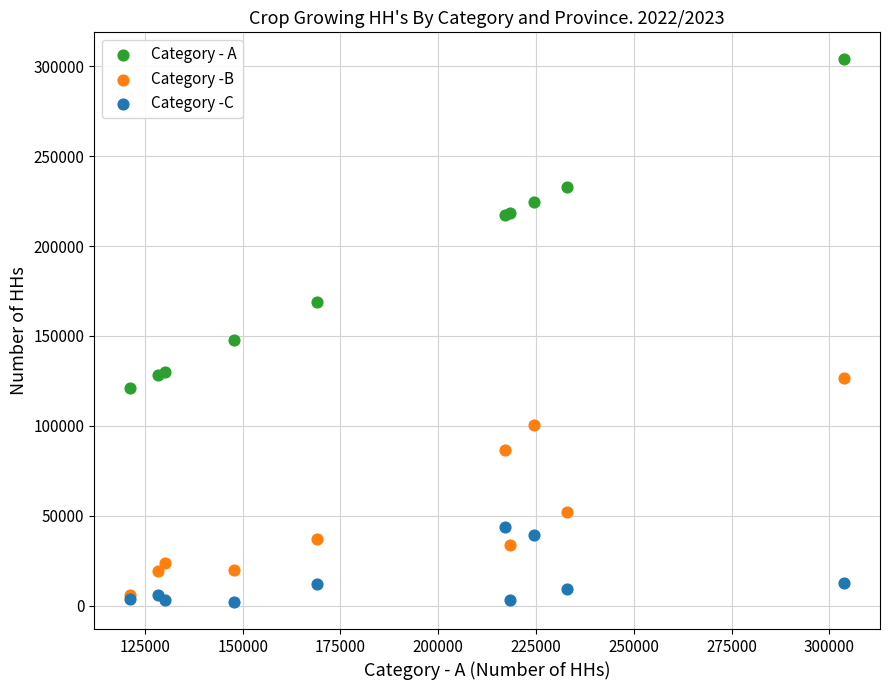

Which series contains the highest Y value?

Category - A